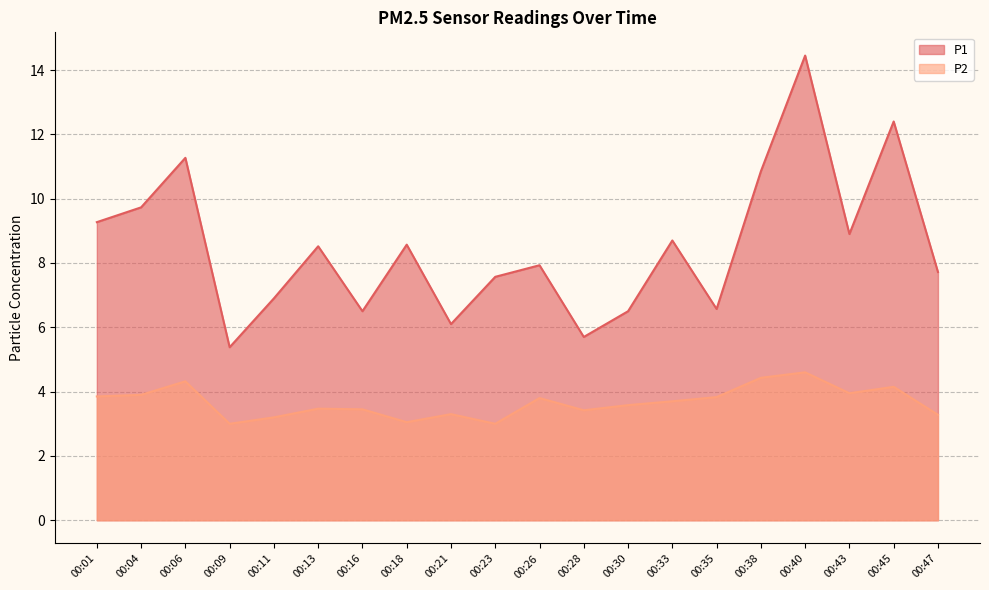

Rank the categories by P1 value from highest to lowest.

00:40, 00:45, 00:06, 00:38, 00:04, 00:01, 00:43, 00:33, 00:18, 00:13, 00:26, 00:47, 00:23, 00:11, 00:35, 00:16, 00:30, 00:21, 00:28, 00:09